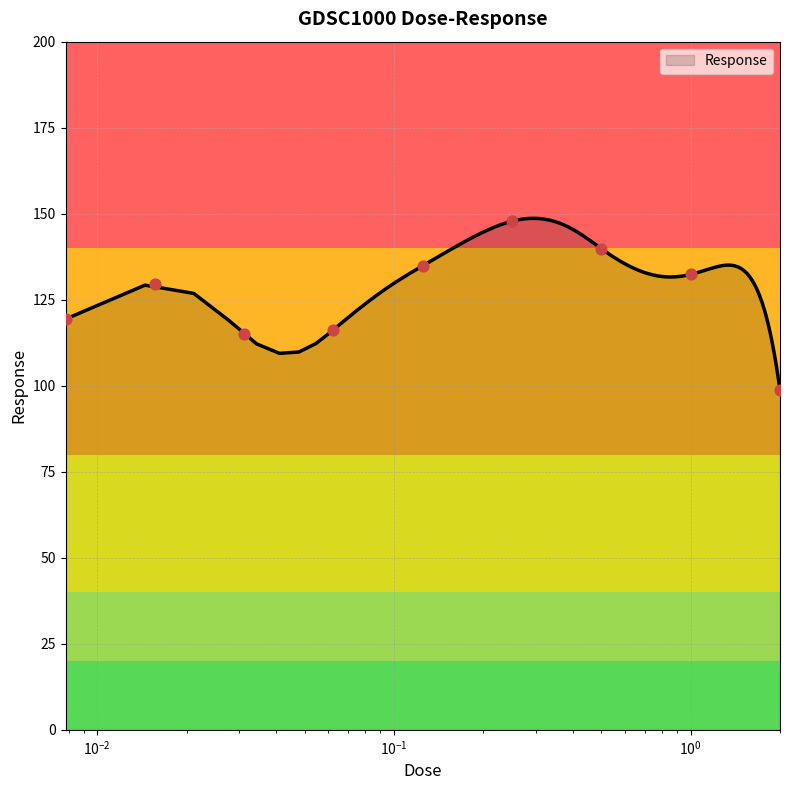

What is the change in value from 0.015625 to 0.5?

+10.3